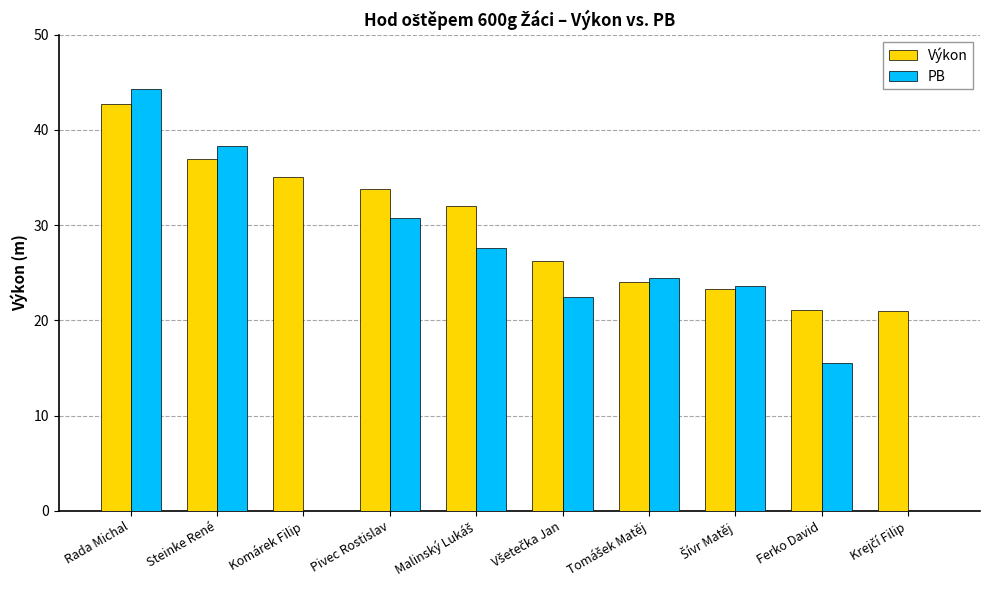

What is the highest value of the PB series?

44.3